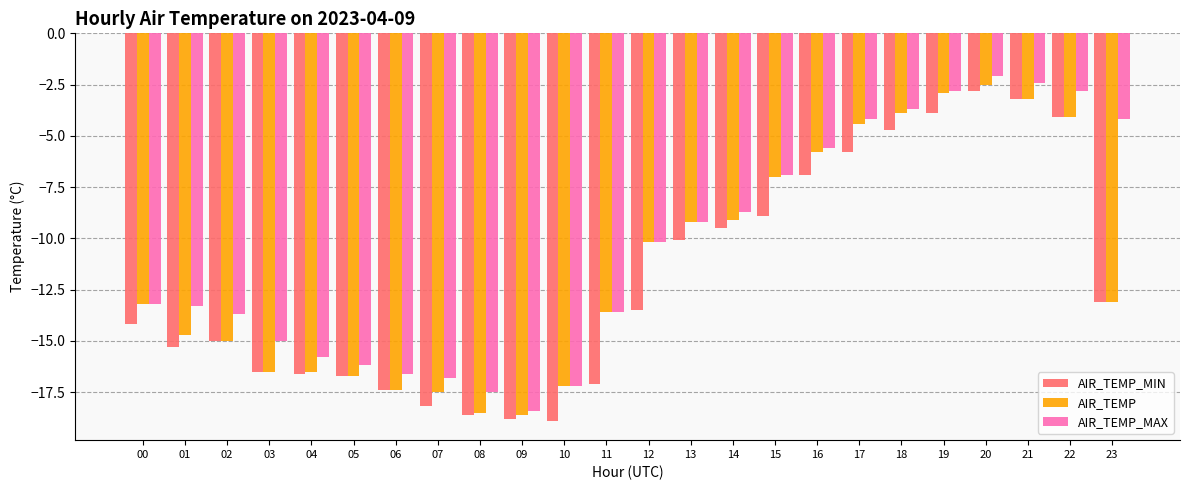

Reading right to left, what are all the values shown in this chart?

AIR_TEMP_MIN: 23=-13.1	22=-4.1	21=-3.2	20=-2.8	19=-3.9	18=-4.7	17=-5.8	16=-6.9	15=-8.9	14=-9.5	13=-10.1	12=-13.5	11=-17.1	10=-18.9	09=-18.8	08=-18.6	07=-18.2	06=-17.4	05=-16.7	04=-16.6	03=-16.5	02=-15.0	01=-15.3	00=-14.2
AIR_TEMP: 23=-13.1	22=-4.1	21=-3.2	20=-2.5	19=-2.9	18=-3.9	17=-4.4	16=-5.8	15=-7.0	14=-9.1	13=-9.2	12=-10.2	11=-13.6	10=-17.2	09=-18.6	08=-18.5	07=-17.5	06=-17.4	05=-16.7	04=-16.5	03=-16.5	02=-15.0	01=-14.7	00=-13.2
AIR_TEMP_MAX: 23=-4.2	22=-2.8	21=-2.4	20=-2.1	19=-2.8	18=-3.7	17=-4.2	16=-5.6	15=-6.9	14=-8.7	13=-9.2	12=-10.2	11=-13.6	10=-17.2	09=-18.4	08=-17.5	07=-16.8	06=-16.6	05=-16.2	04=-15.8	03=-15.0	02=-13.7	01=-13.3	00=-13.2